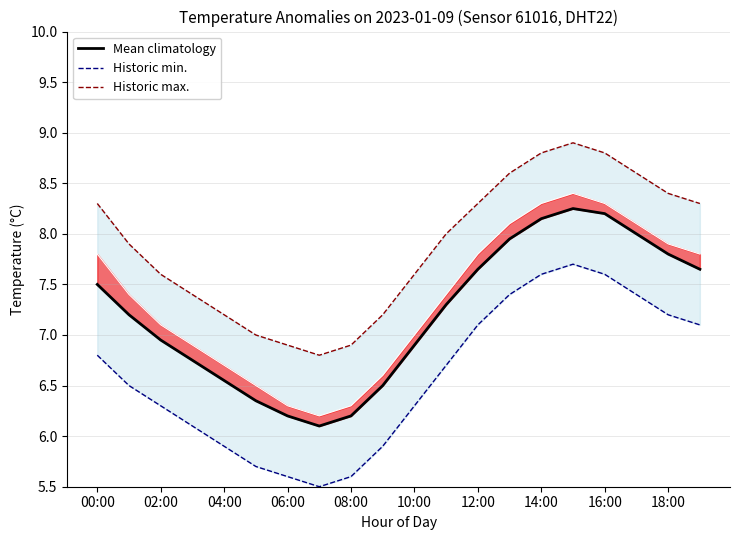

Which series has the largest total across all categories?

Historic max.